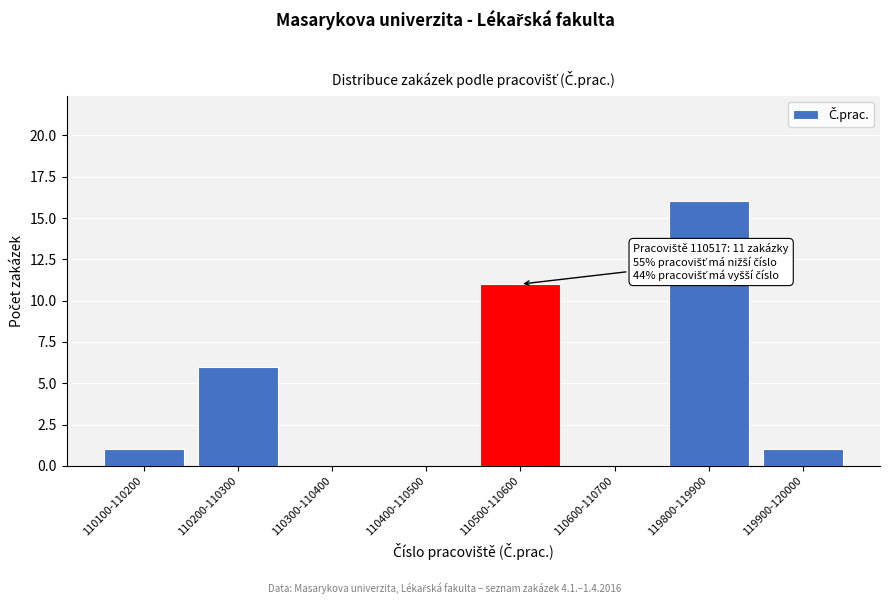

Reading right to left, what are all the values shown in this chart?

119900-120000=1	119800-119900=16	110600-110700=0	110500-110600=11	110400-110500=0	110300-110400=0	110200-110300=6	110100-110200=1